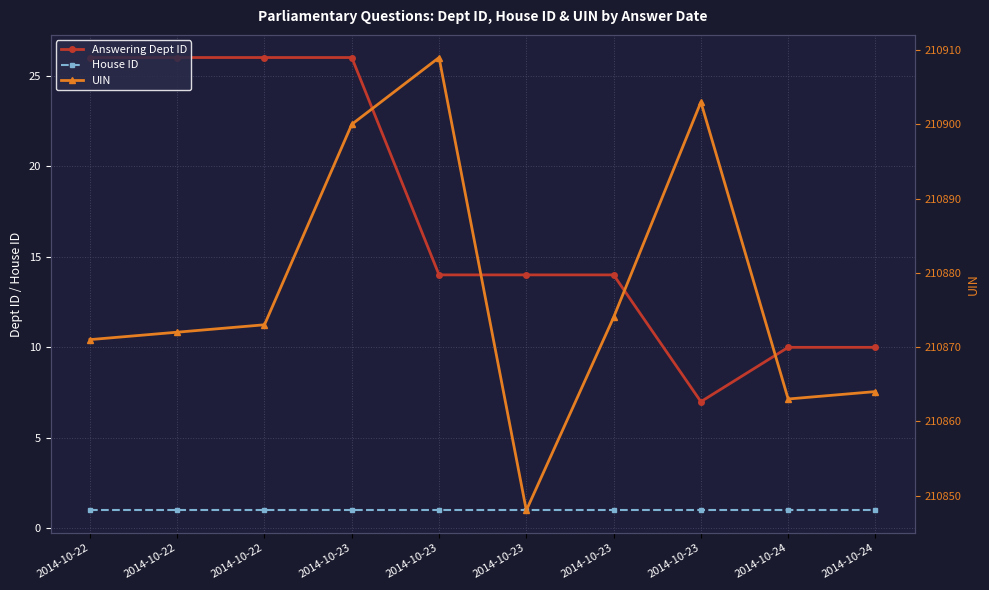

Where is the first local maximum for UIN?

2014-10-23